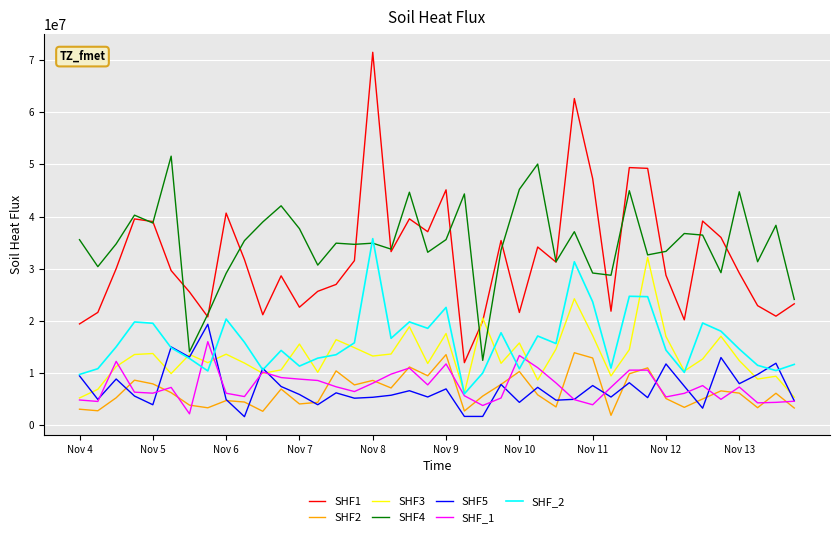

True or false: SHF_1 and SHF1 intersect in this chart.

False